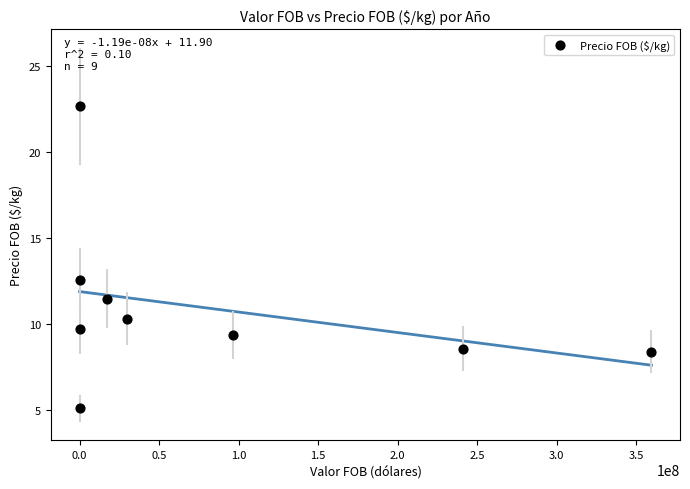

What is the range of Y values (max minus min)?

17.6